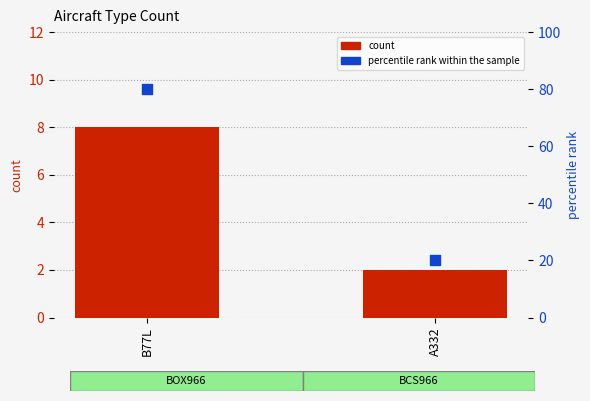

Which series reaches the minimum Y coordinate?

count